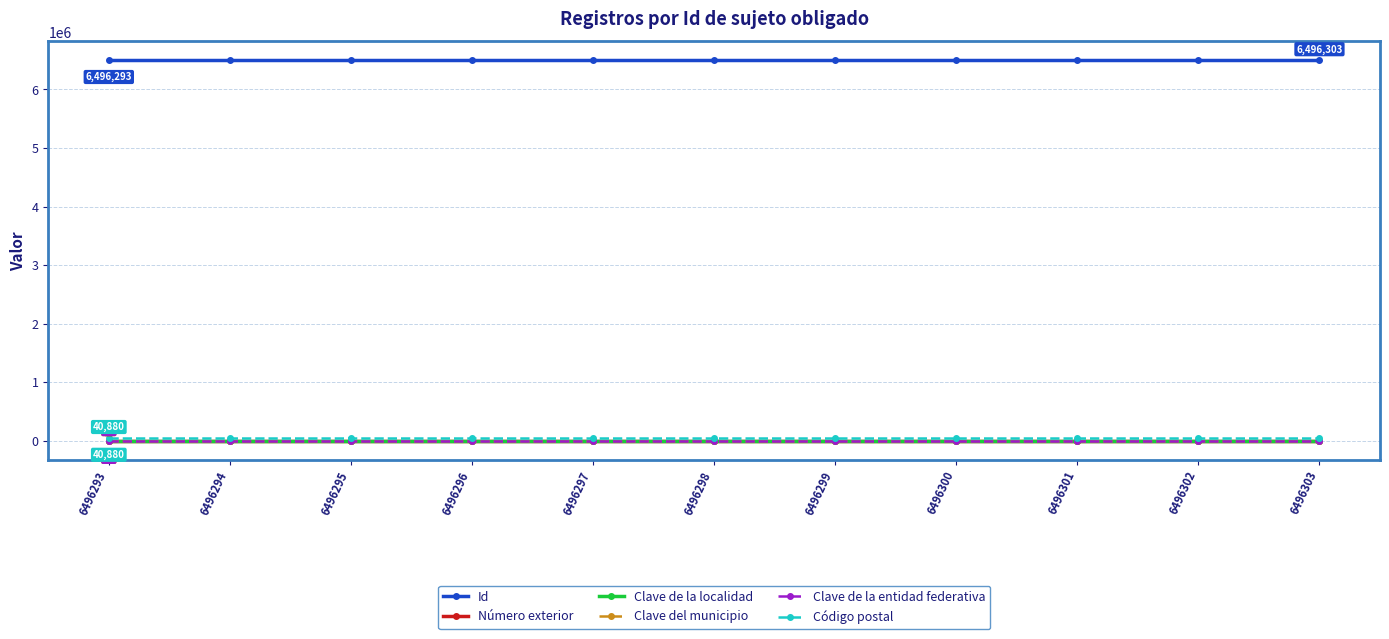

True or false: Id and Clave del municipio intersect in this chart.

False